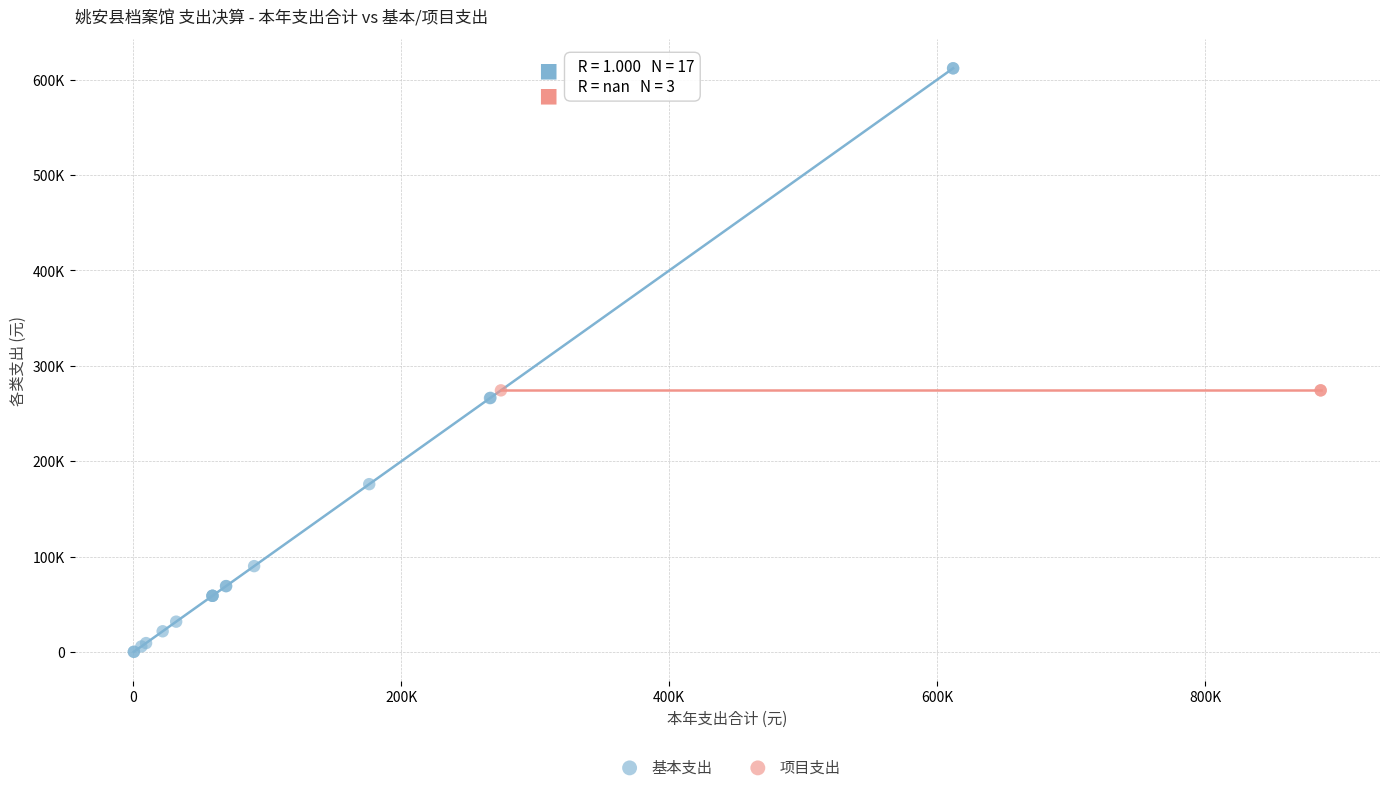

What are all the series names shown in the legend?

基本支出, 项目支出